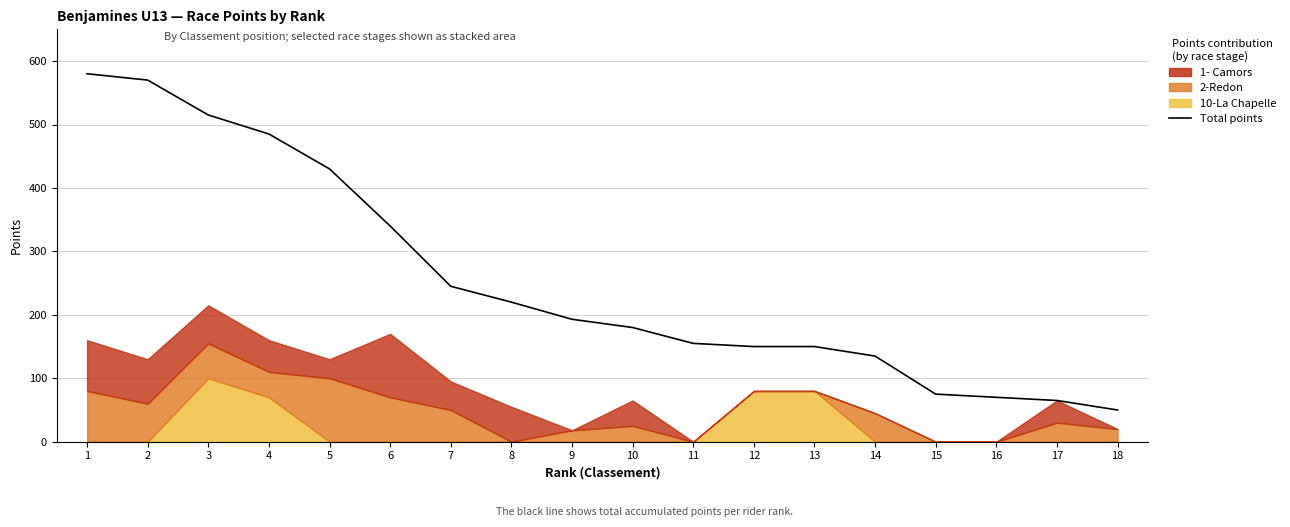

Where does the data first go above 193?

1